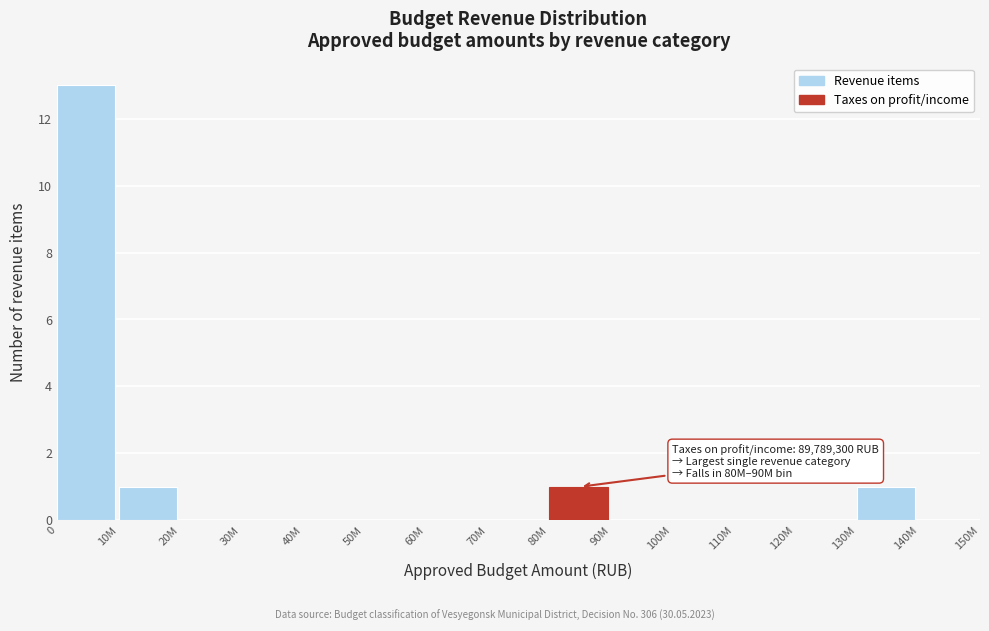

Reading left to right, extract all data points from this chart.

0=13	10M=1	20M=0	30M=0	40M=0	50M=0	60M=0	70M=0	80M=1	90M=0	100M=0	110M=0	120M=0	130M=1	140M=0